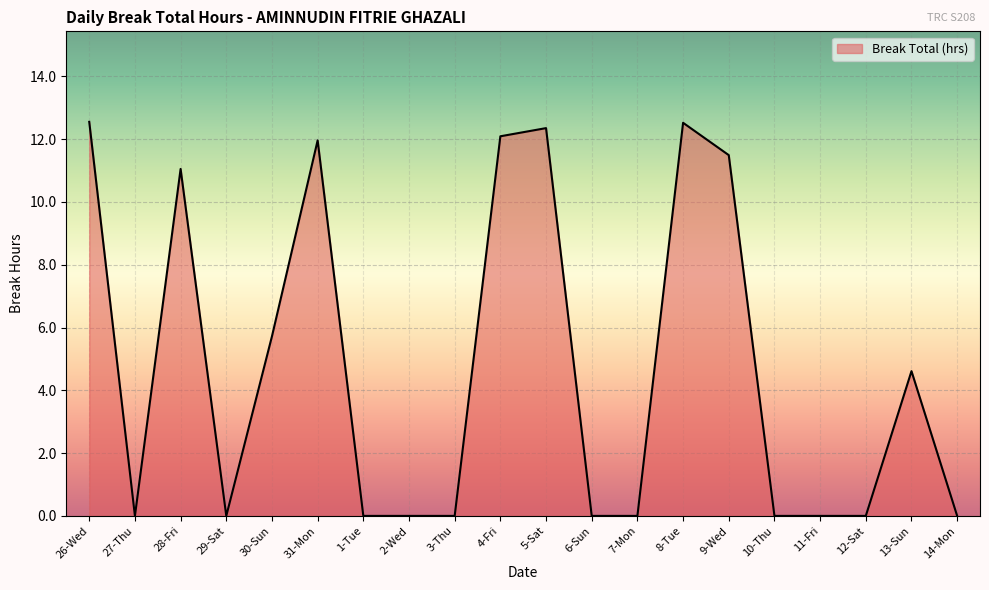

True or false: there are more than 0 points higher than both neighbors.

True